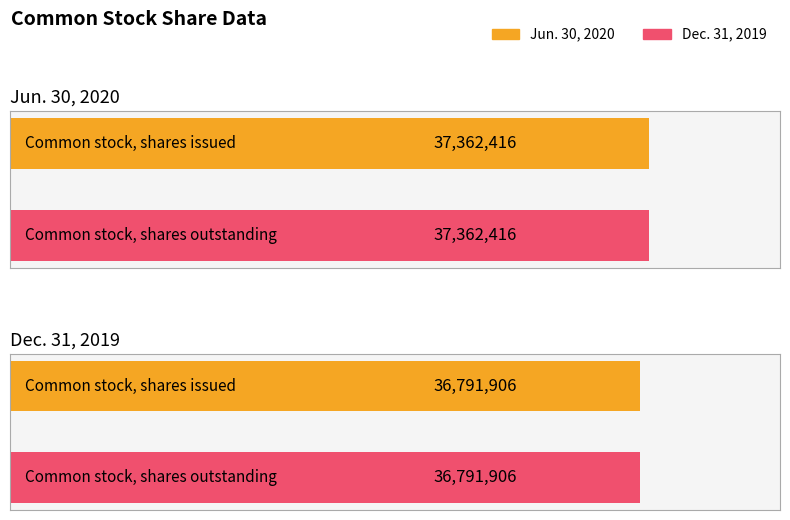

What is the average value of the Dec. 31, 2019 series?

36791906